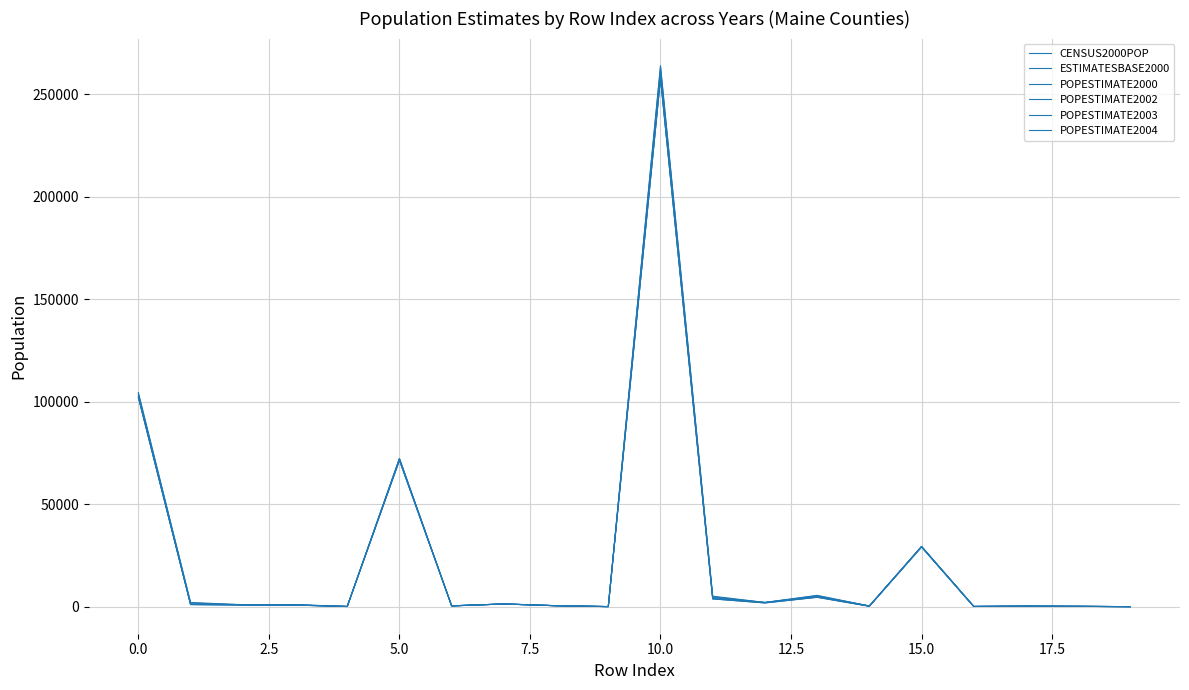

Which series has the largest range (max minus min)?

POPESTIMATE2004